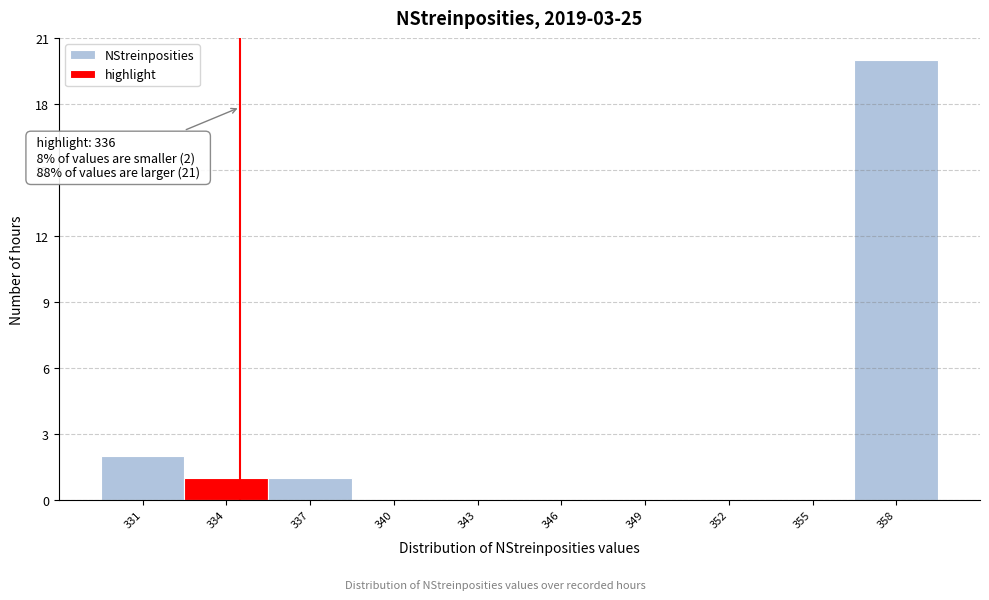

Reading right to left, transcribe all the data shown in this chart.

358=20	355=0	352=0	349=0	346=0	343=0	340=0	337=1	334=1	331=2